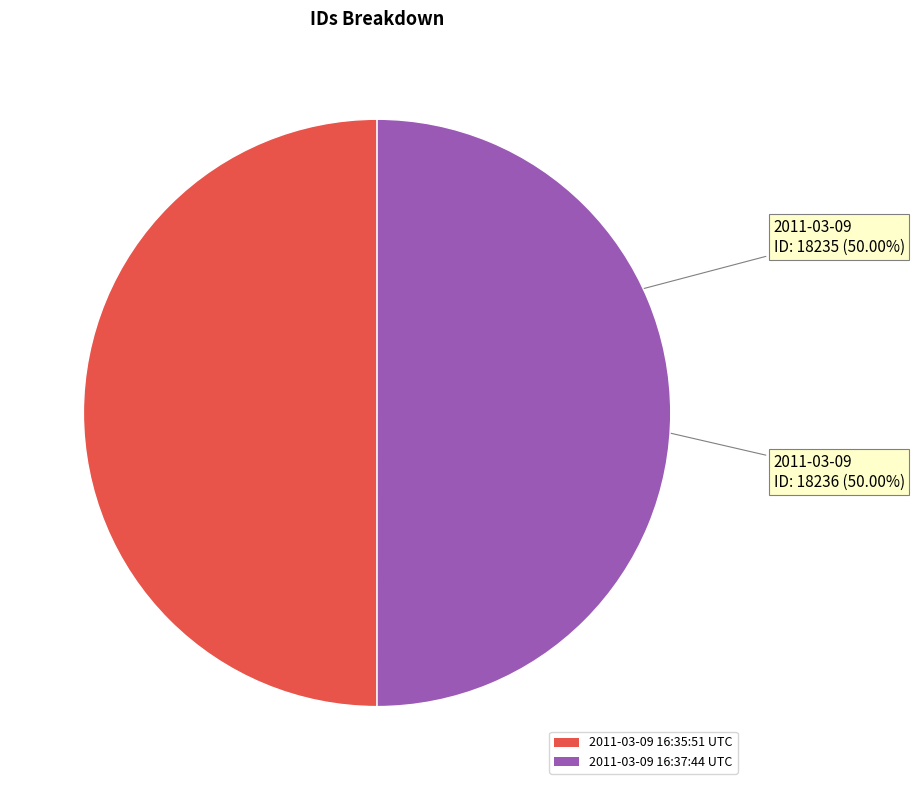

Approximately how many times larger is the value at 2011-03-09 16:37:44 UTC compared to 2011-03-09 16:35:51 UTC?

1.0